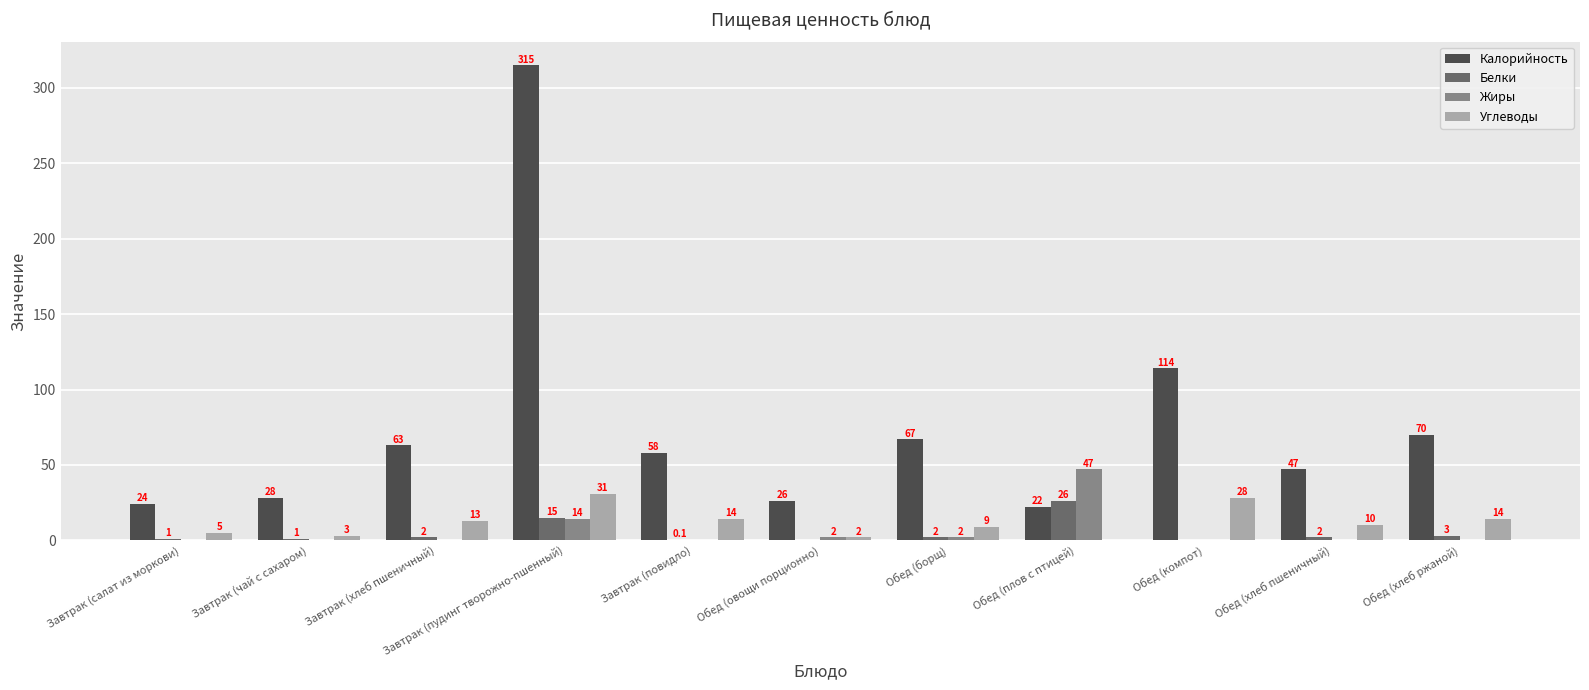

How many groups of bars are there?

11